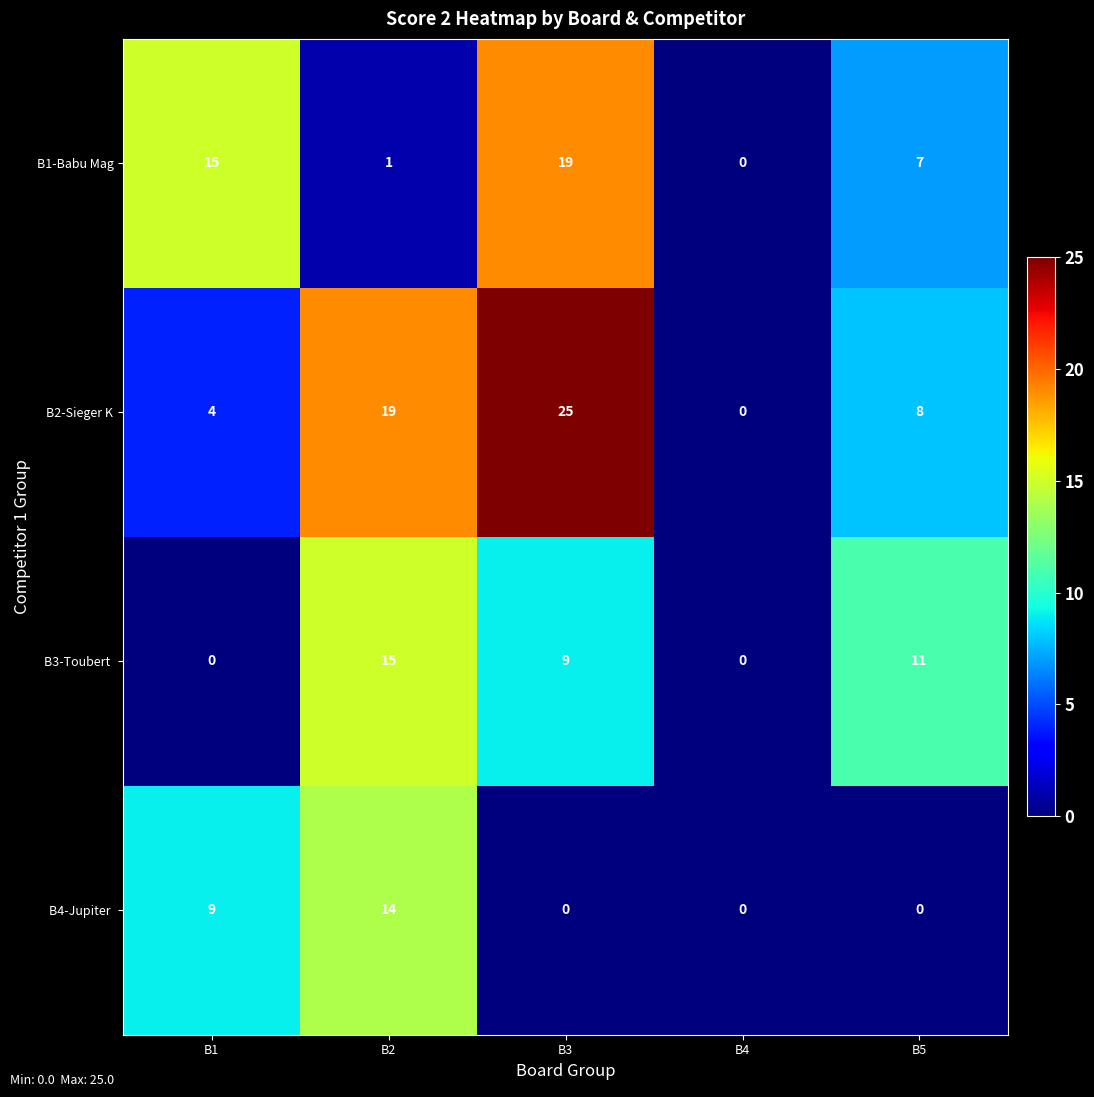

Which series has the largest range (max minus min)?

B2-Sieger K